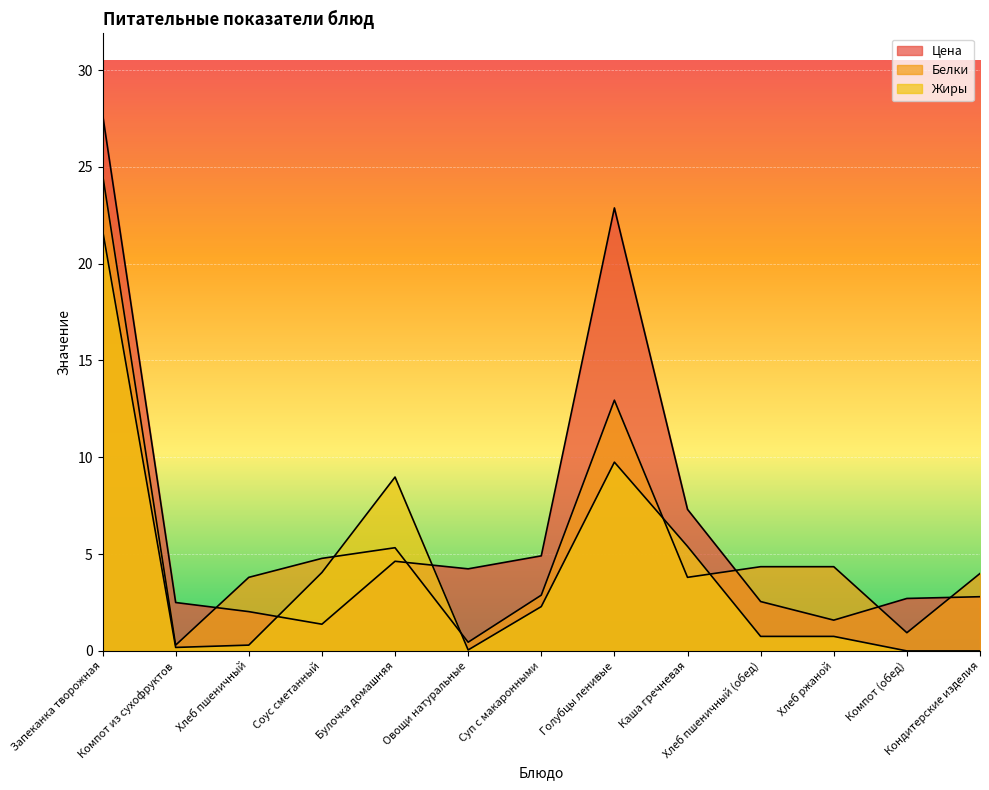

Is the value of Цена at Хлеб пшеничный (обед) greater than the value of Белки at Хлеб пшеничный (обед)?

No